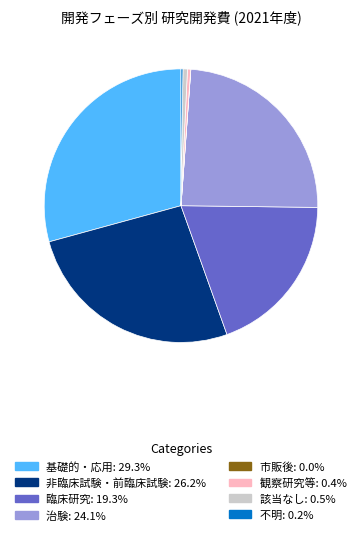

Is it true that 観察研究等 is 0% of the pie?

True